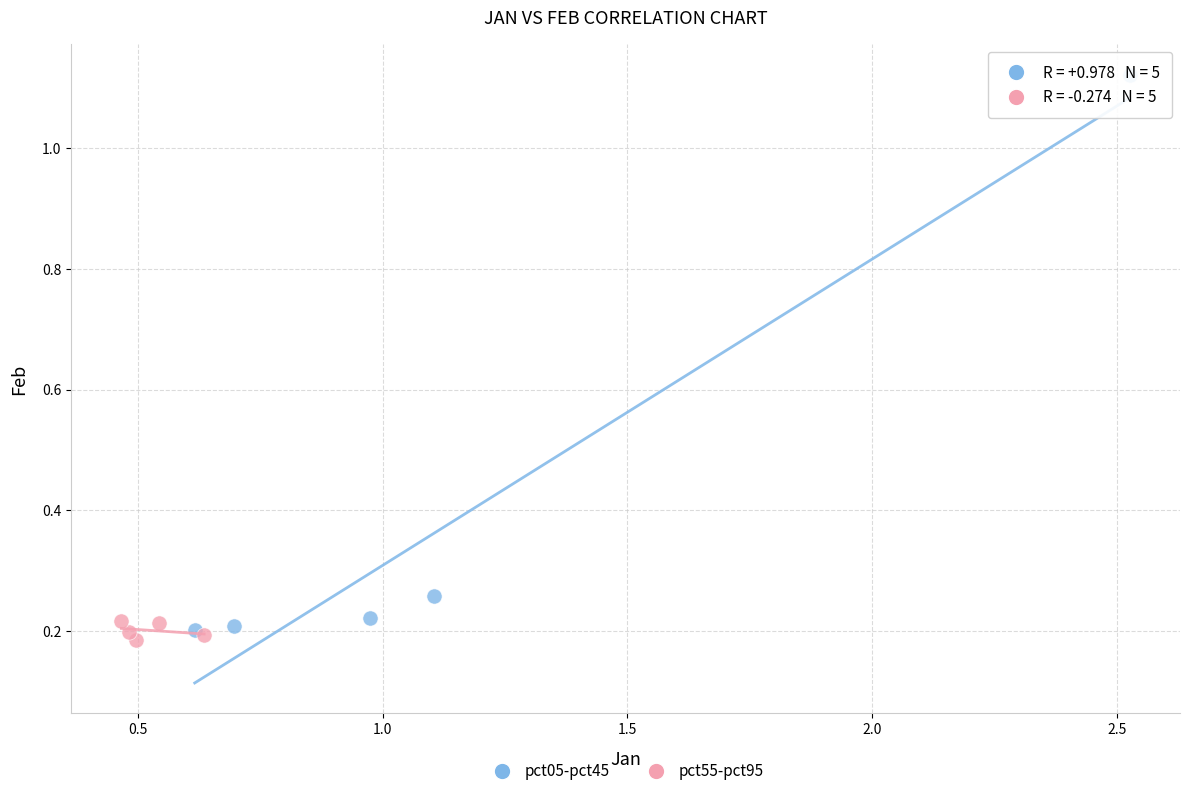

Which series has the largest Y range (max minus min)?

pct05-pct45